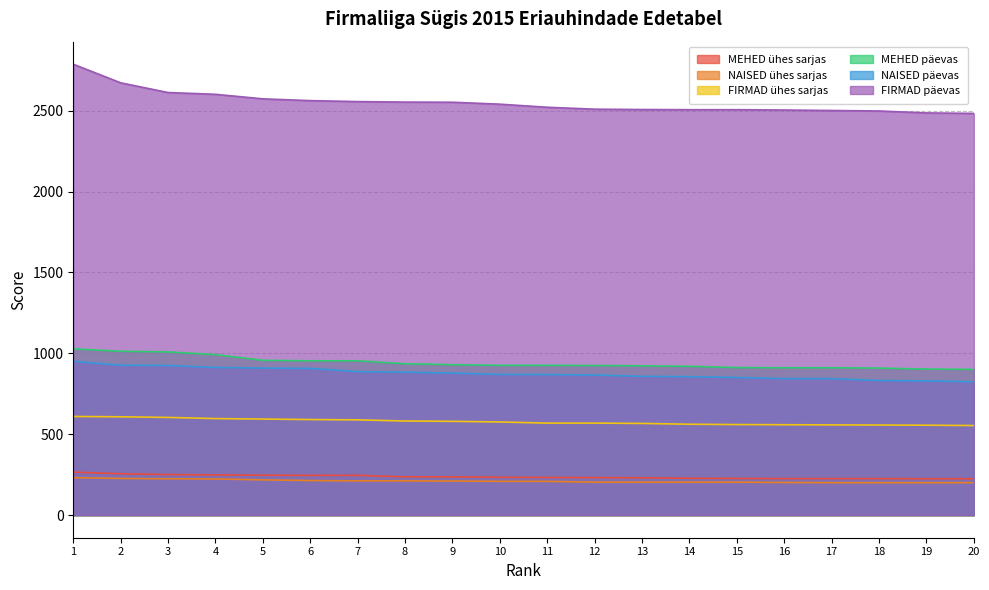

What is the difference between the second highest and minimum values in the MEHED päevas series?

112